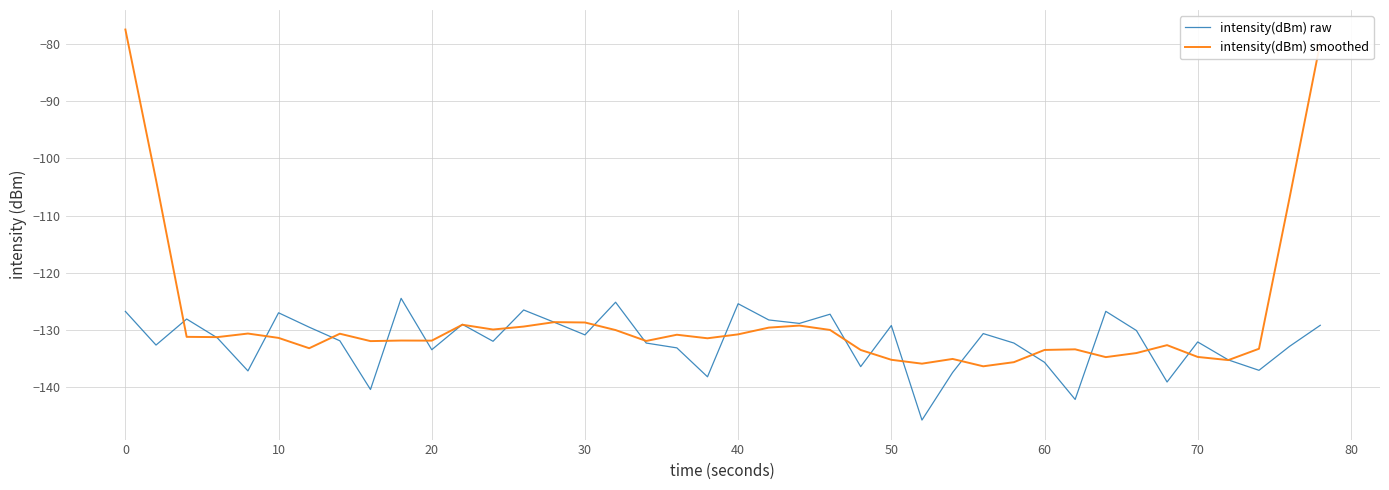

Which series has the widest spread of values?

intensity(dBm) smoothed